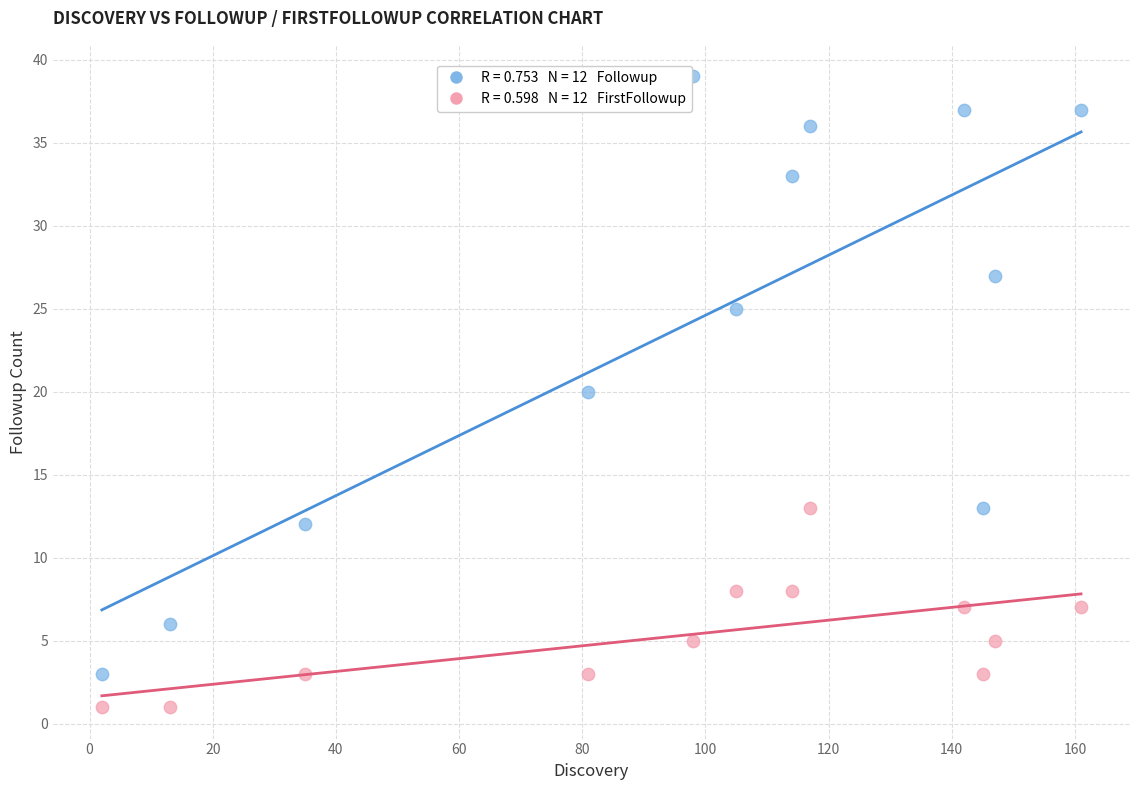

Across all data points, what is the range of Y values (max minus min)?

38